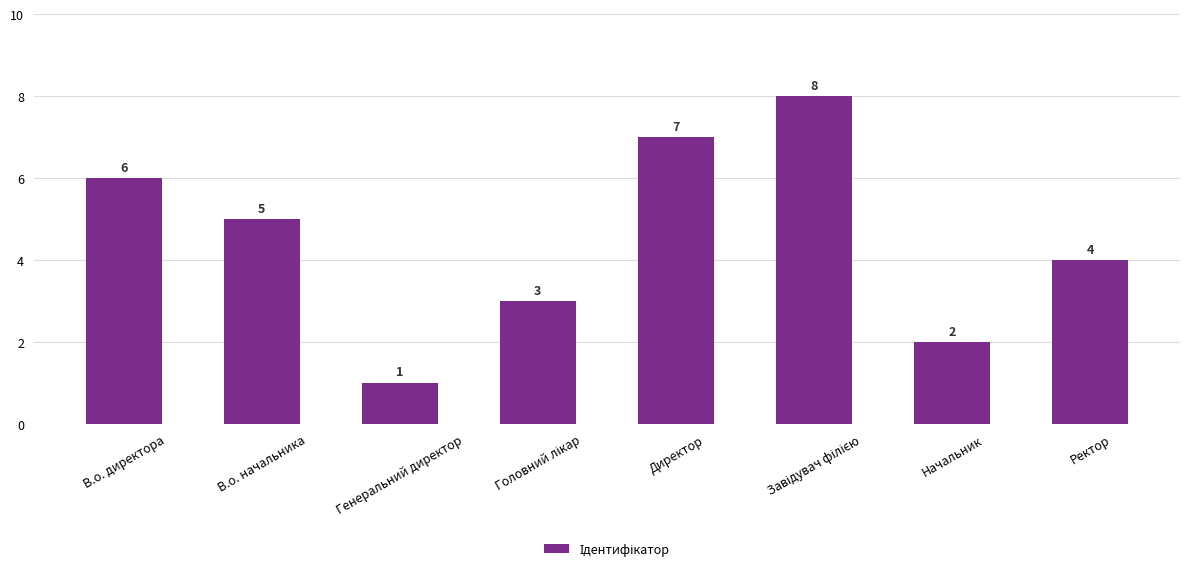

True or false: the data shows 5 at Директор.

False